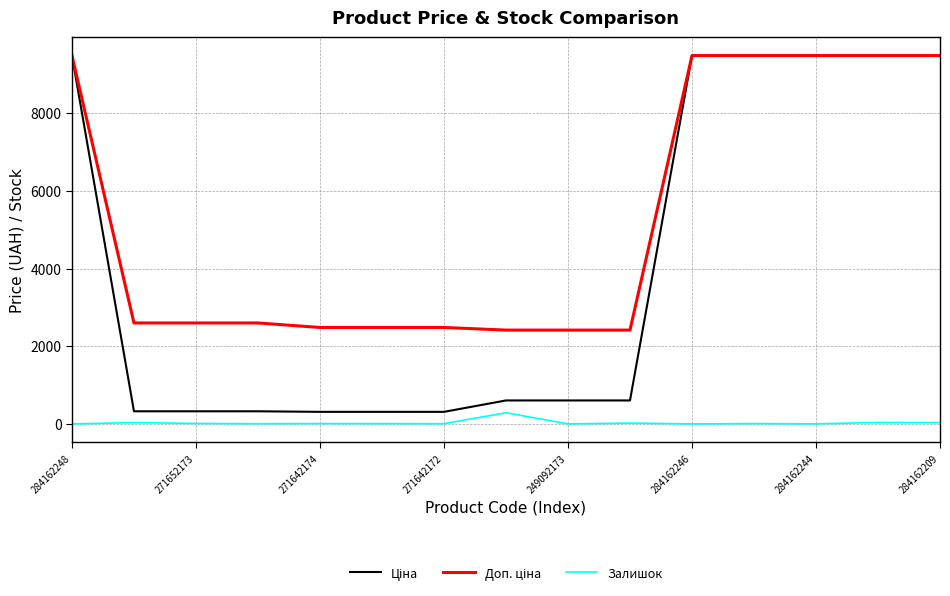

True or false: Ціна and Доп. ціна intersect in this chart.

False